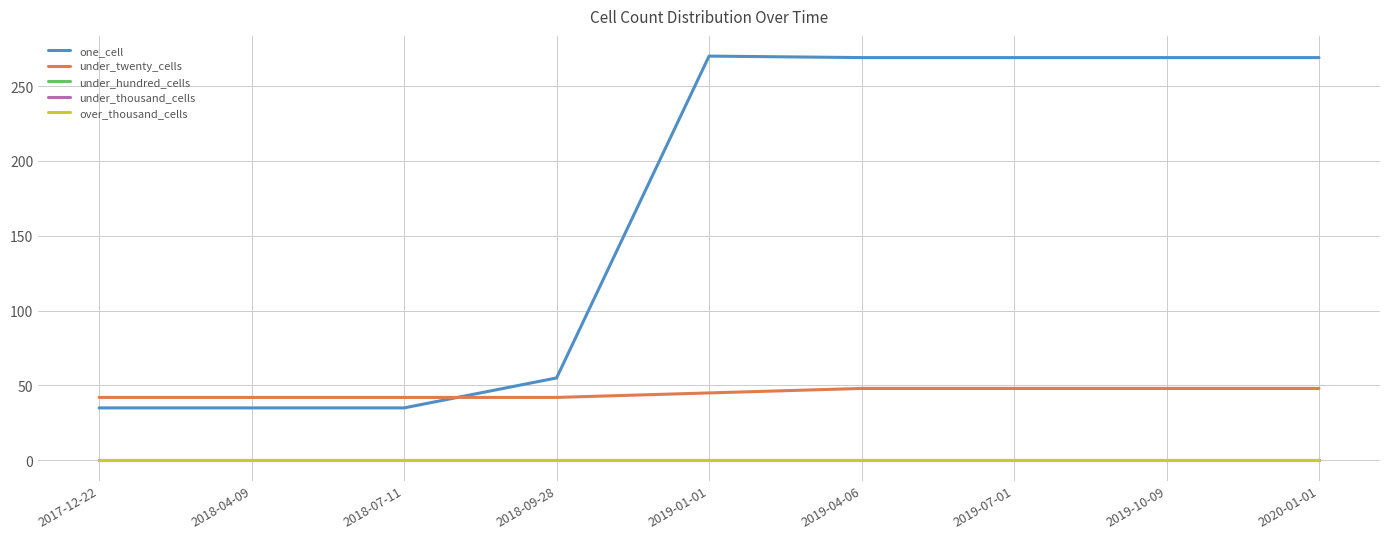

Is this an area chart (filled region under the line)?

No